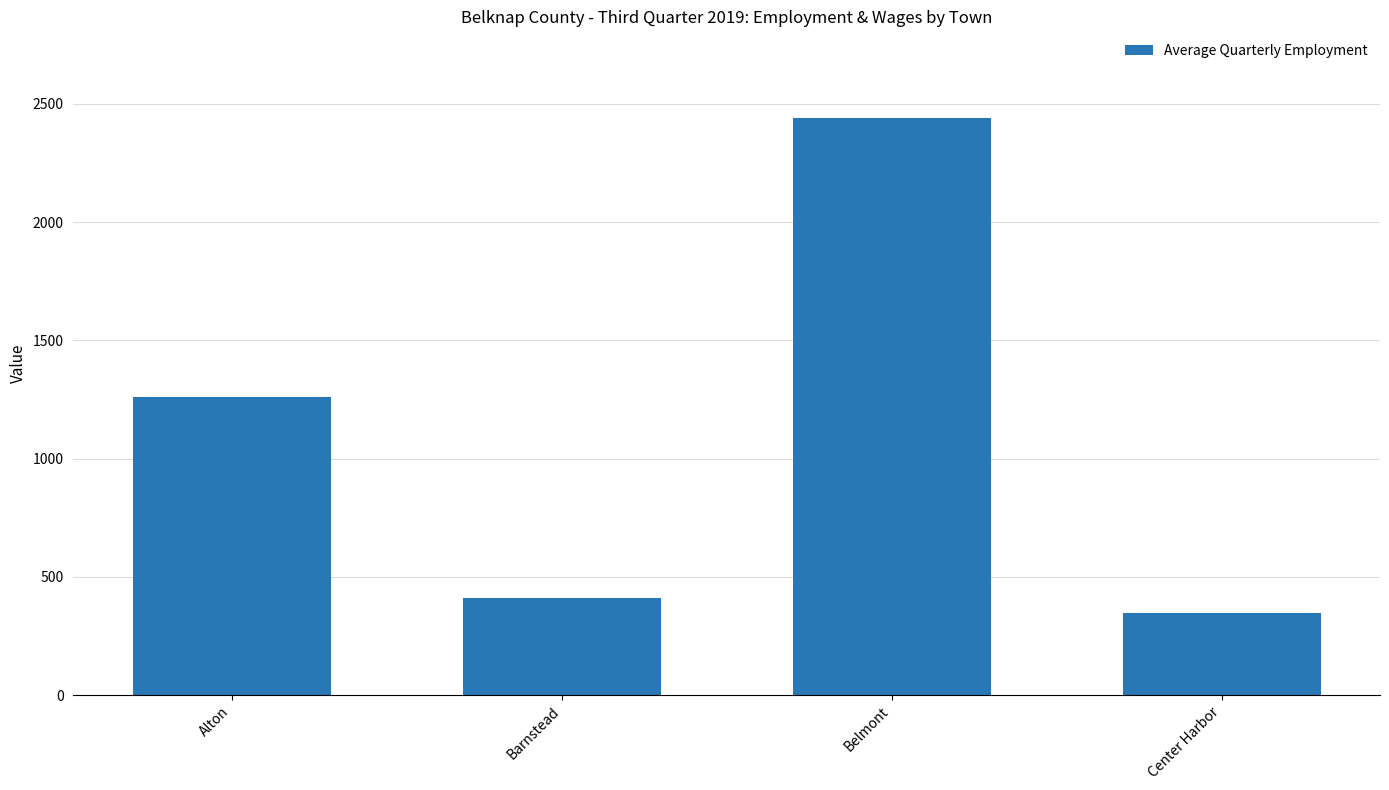

Reading left to right, transcribe all the data shown in this chart.

1259	412	2441	346